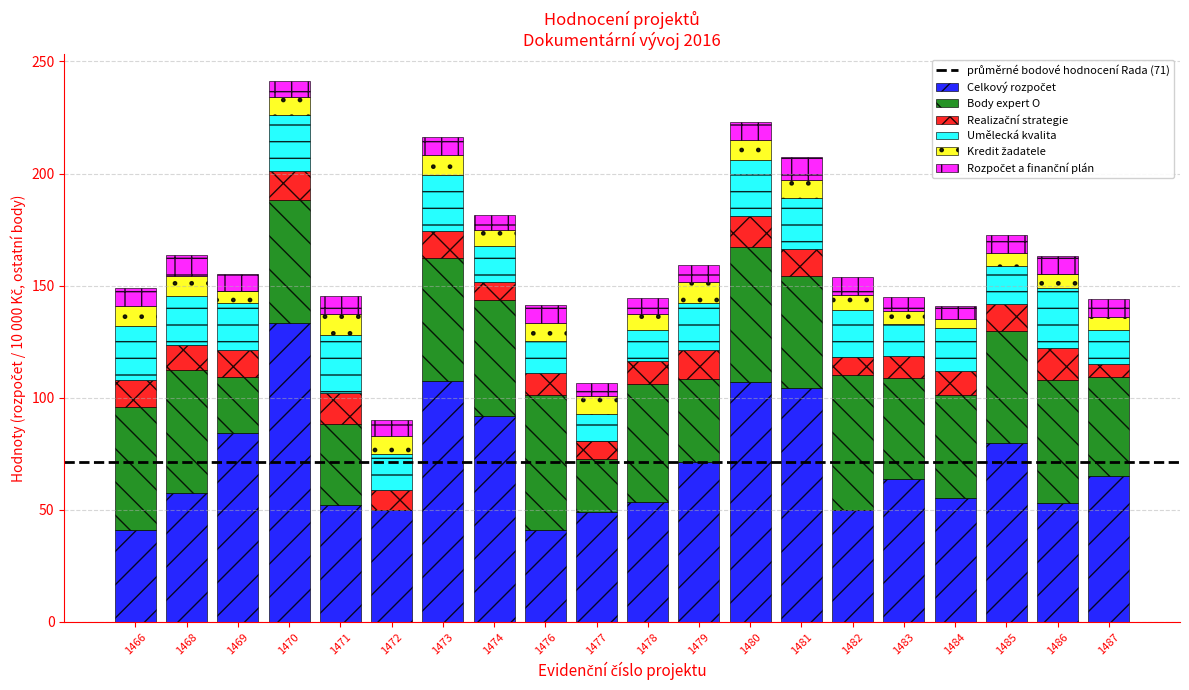

What is the total value across all series at 1470?

241.1